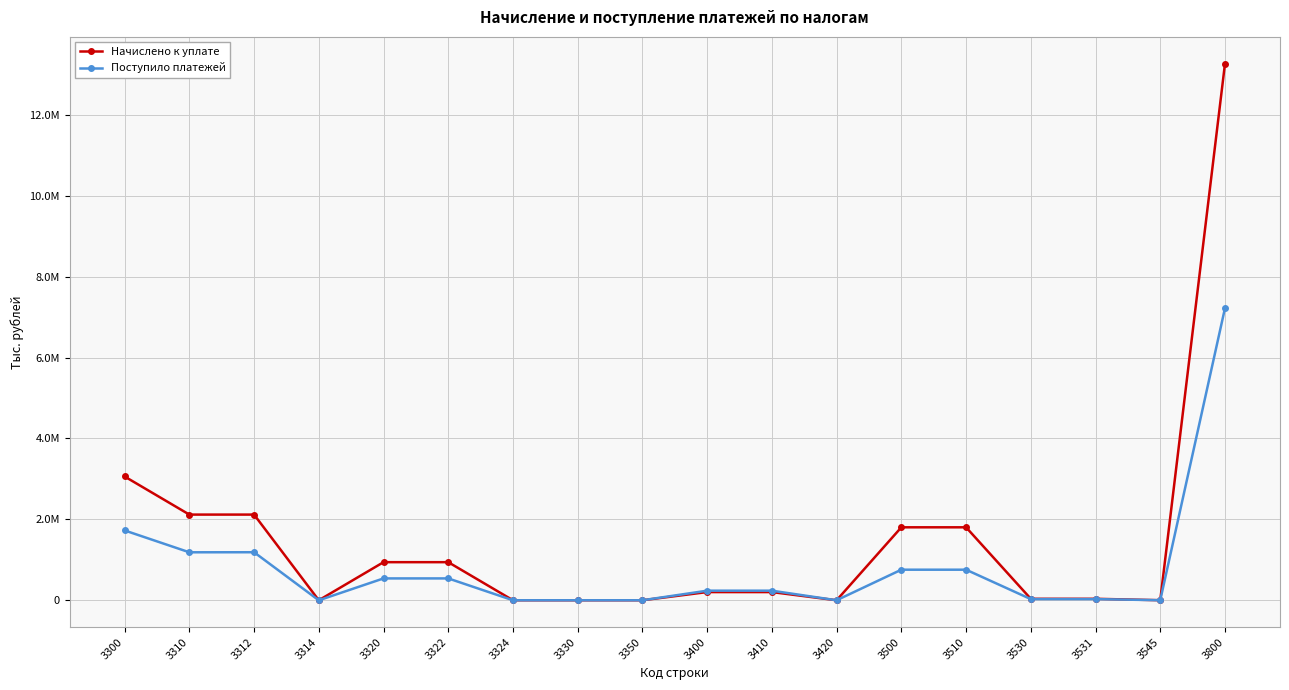

What are all the series names shown in the legend?

Начислено к уплате, Поступило платежей